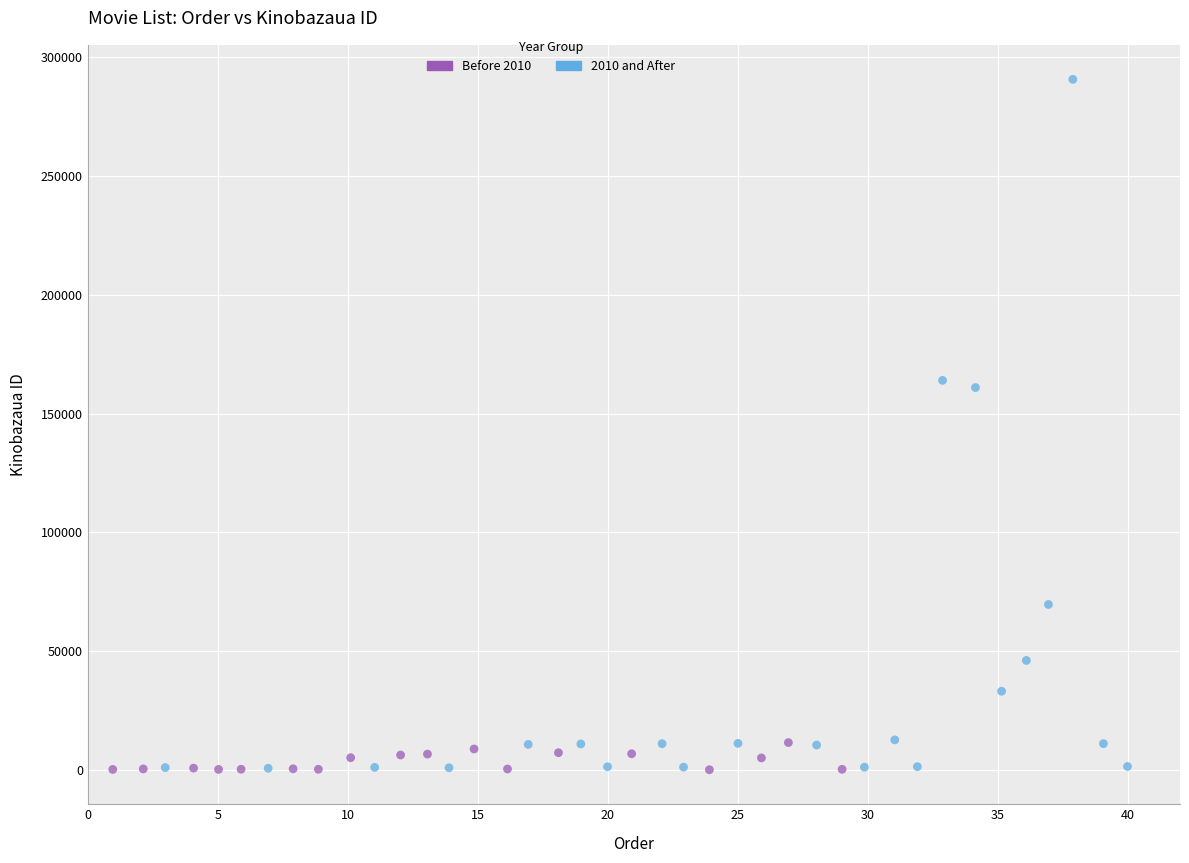

Which series has the largest Y range (max minus min)?

2010 and After